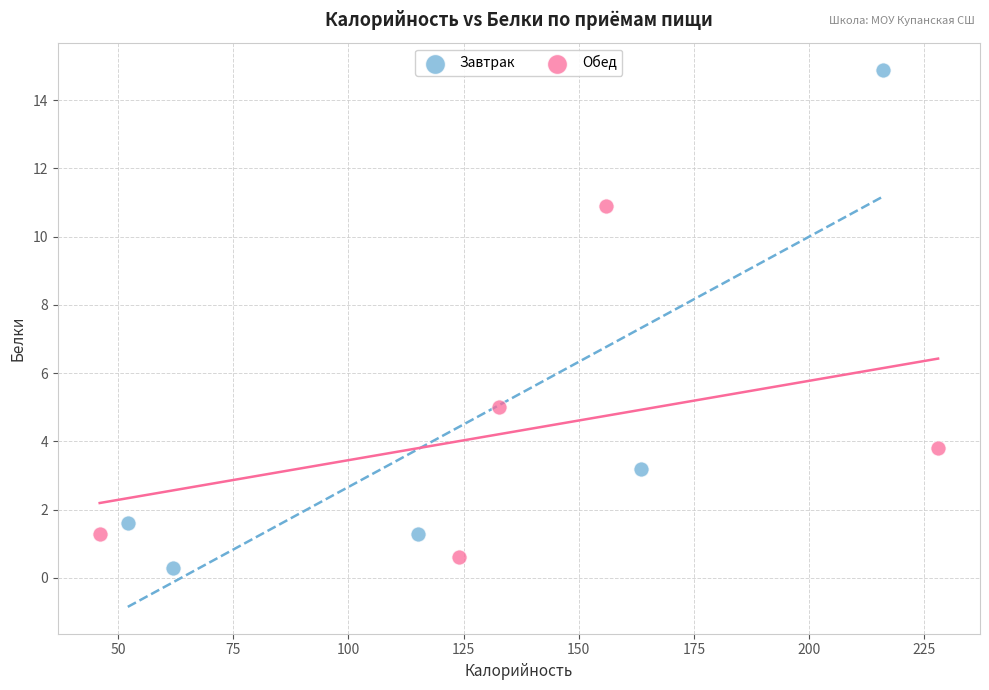

Which series has the widest spread of Y values?

Завтрак